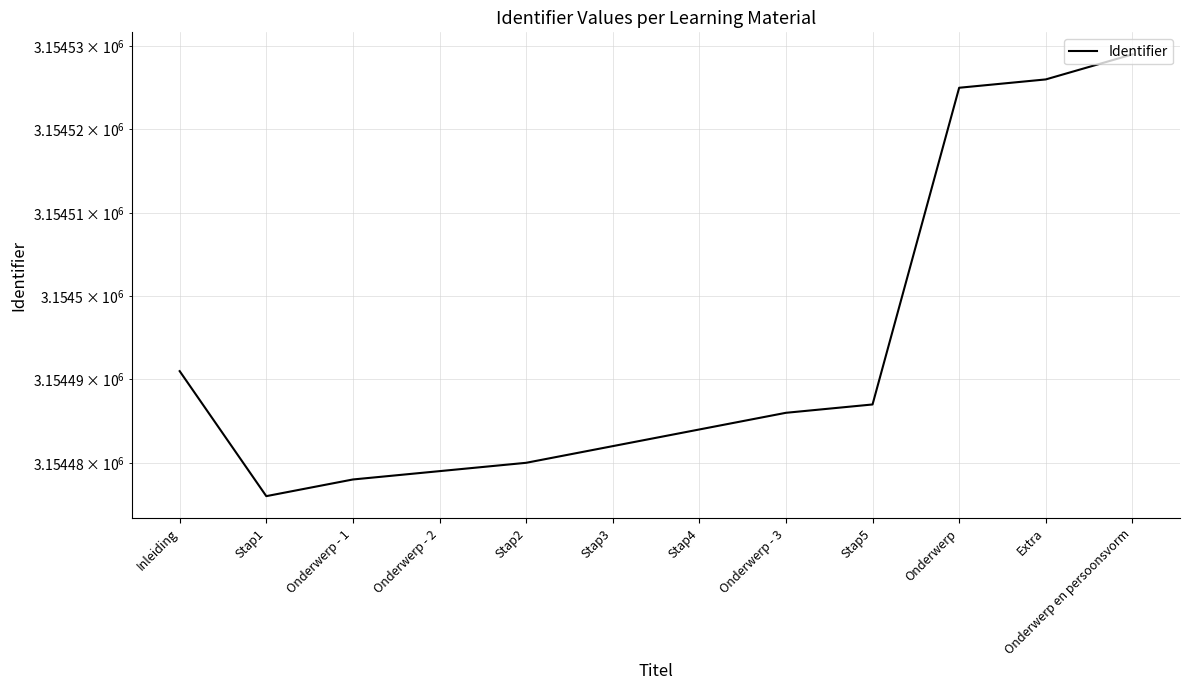

What is the label of the 9th point from the right?

Onderwerp - 2